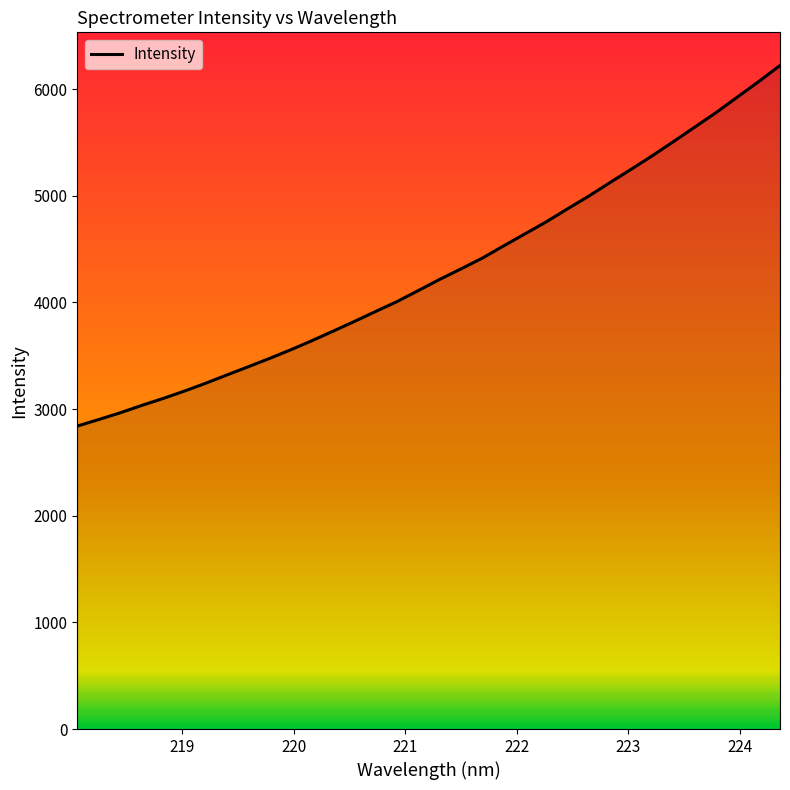

What is the minimum value shown in the chart?

2841.0